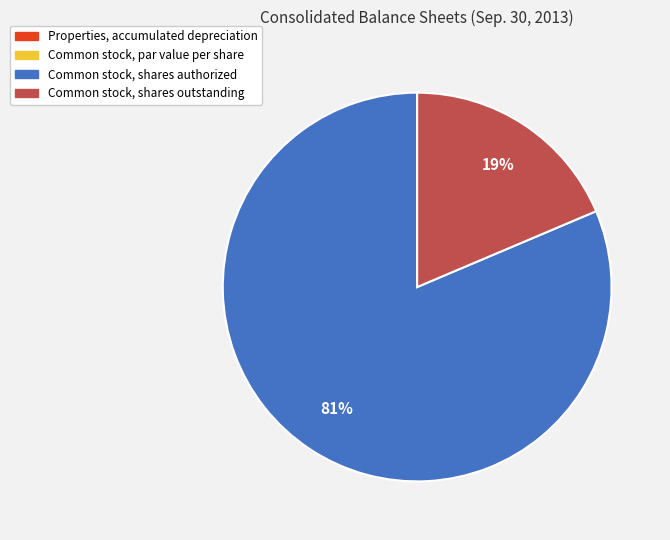

To the nearest percent, what portion does Common stock, shares outstanding represent?

19%